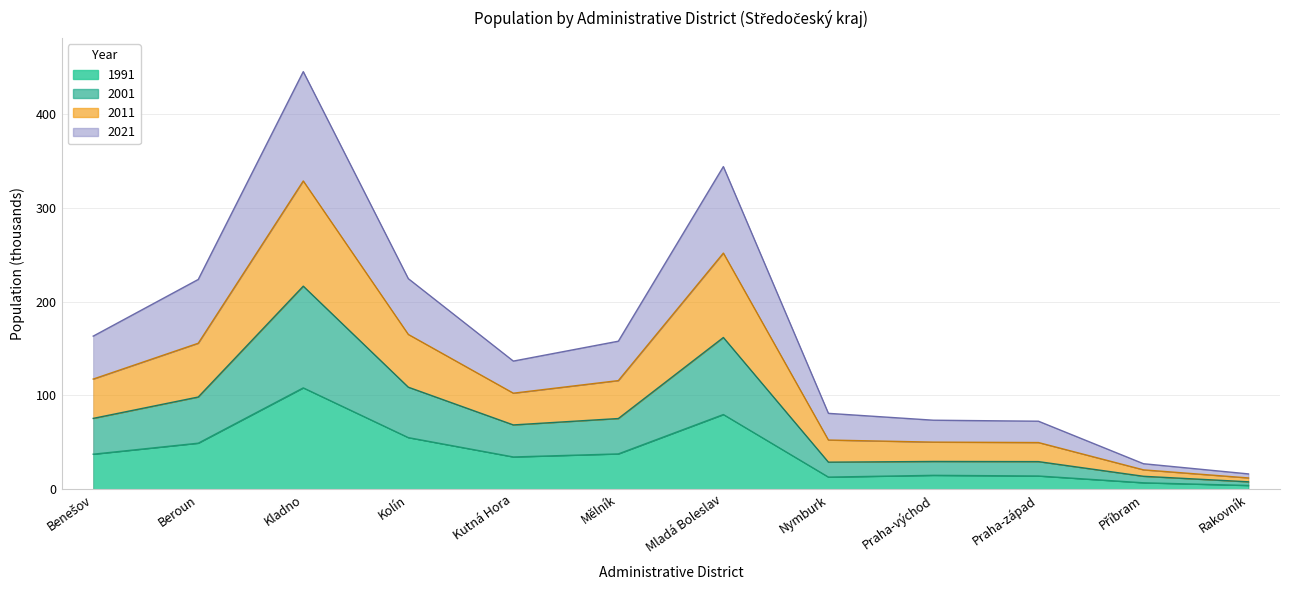

Between Příbram and Rakovník, which series saw the biggest shift?

2011